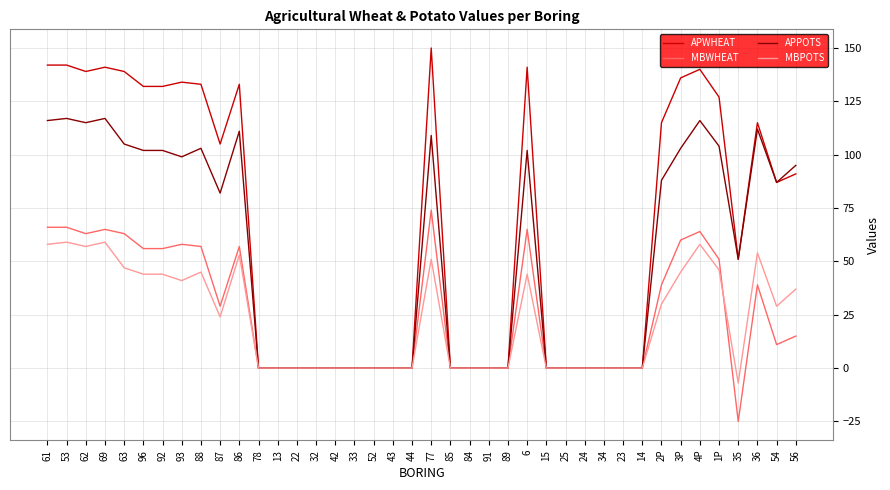

At which category does APPOTS reach its first local valley?

62